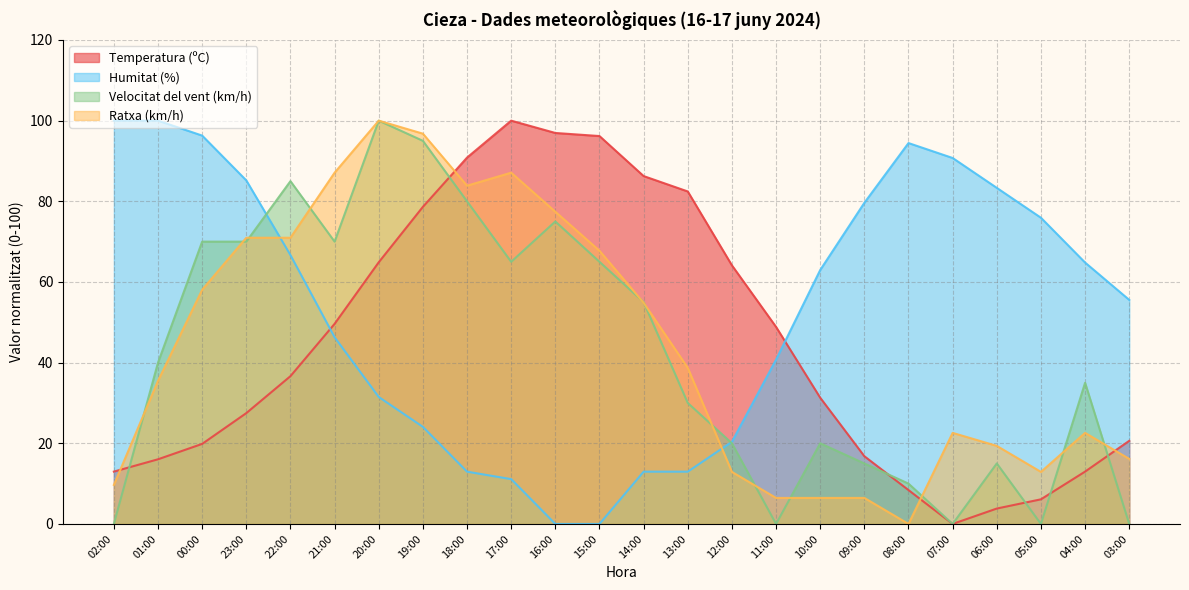

Where do Ratxa (km/h) and Temperatura (ºC) first cross each other?

02:00 and 01:00